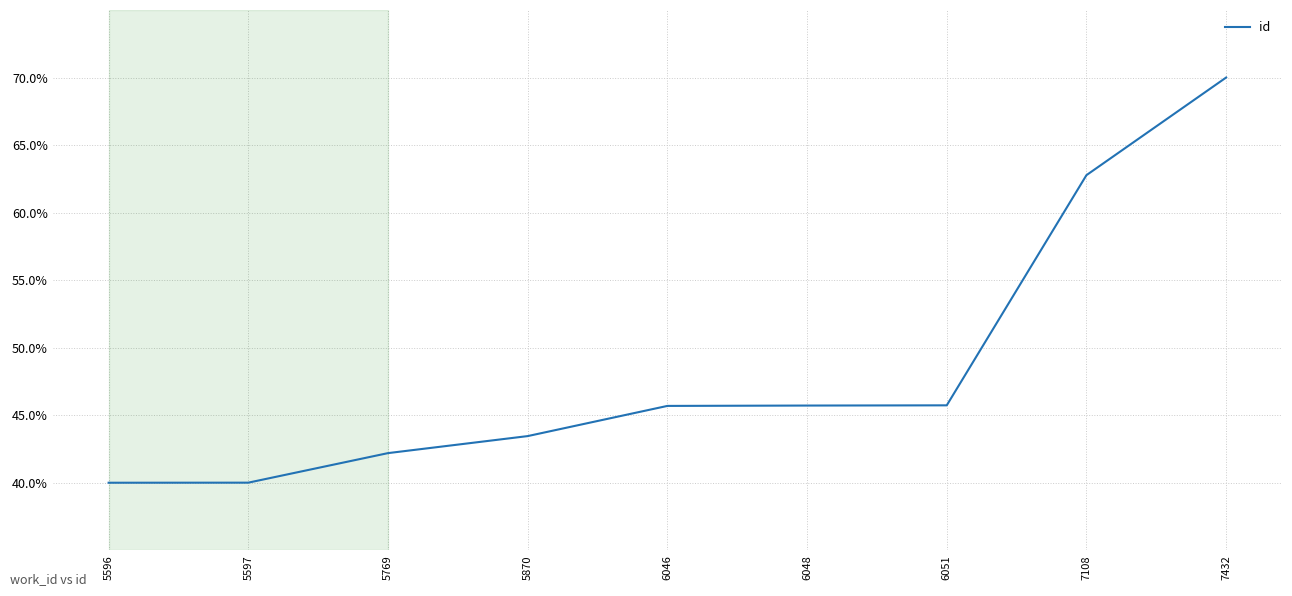

Reading left to right, what are all the values shown in this chart?

5596=40.0	5597=40.0	5769=42.2	5870=43.5	6046=45.7	6048=45.7	6051=45.7	7108=62.8	7432=70.0